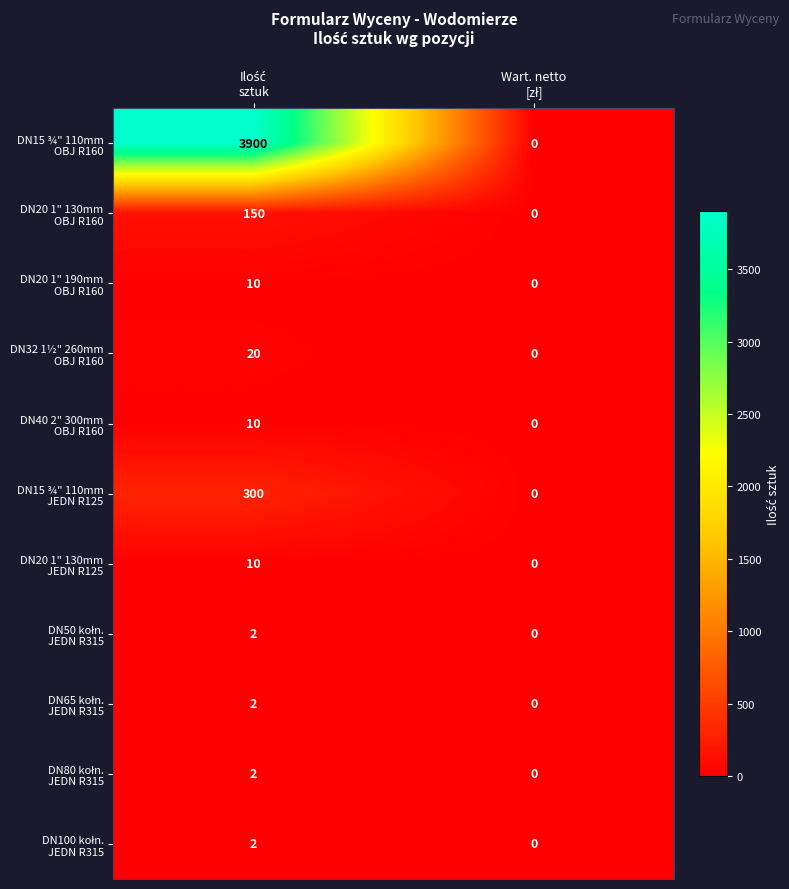

Count the number of data series in this chart.

11